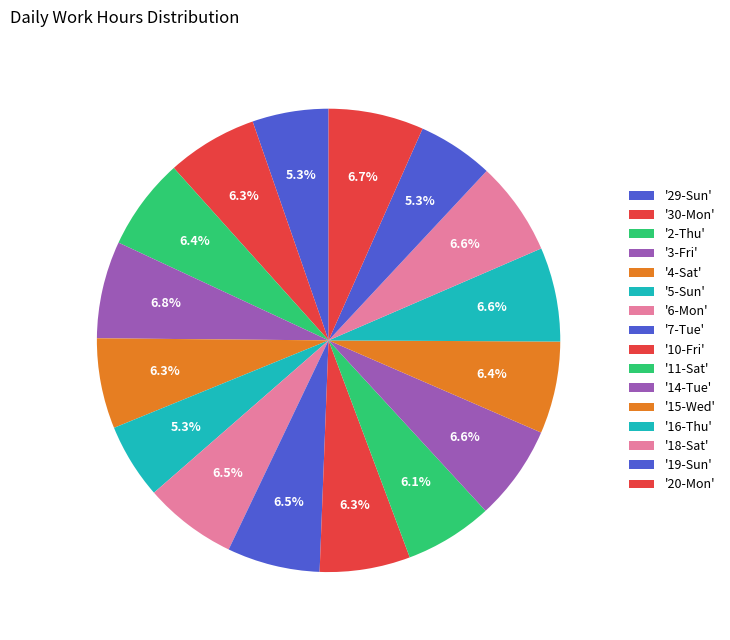

How many slices are in this pie chart?

16